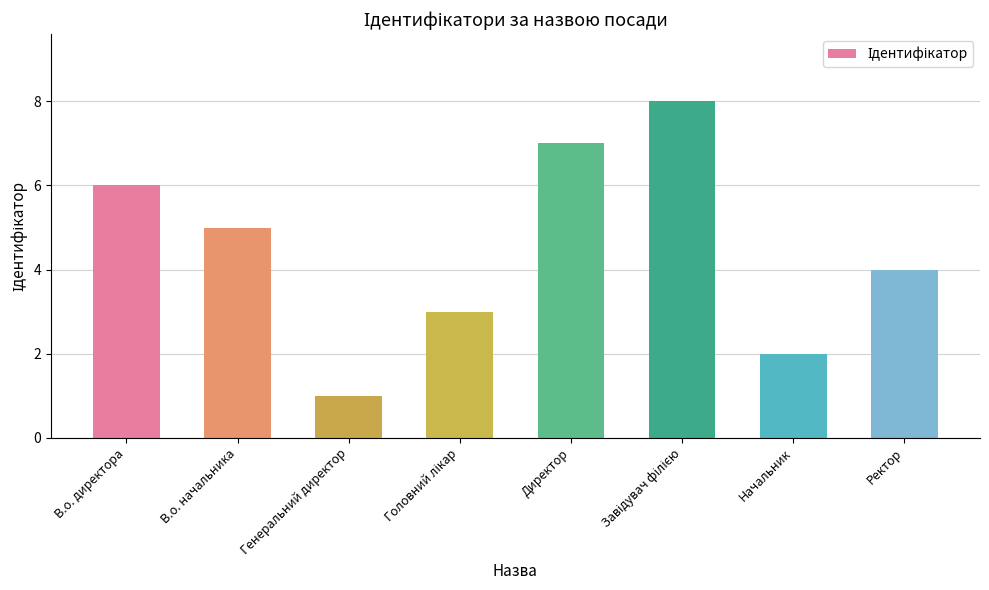

Between Генеральний директор and Начальник, which is larger?

Начальник